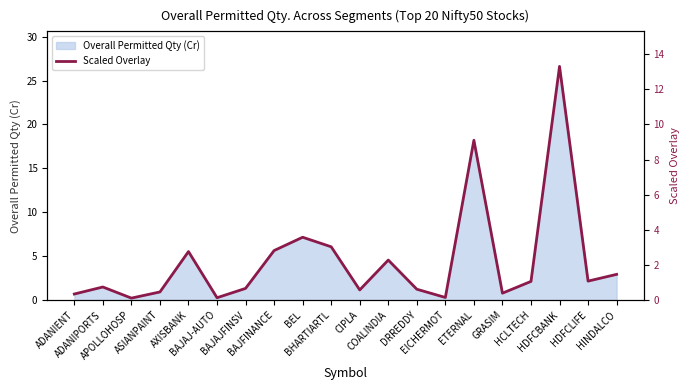

Which label corresponds to the smallest value in the chart?

APOLLOHOSP